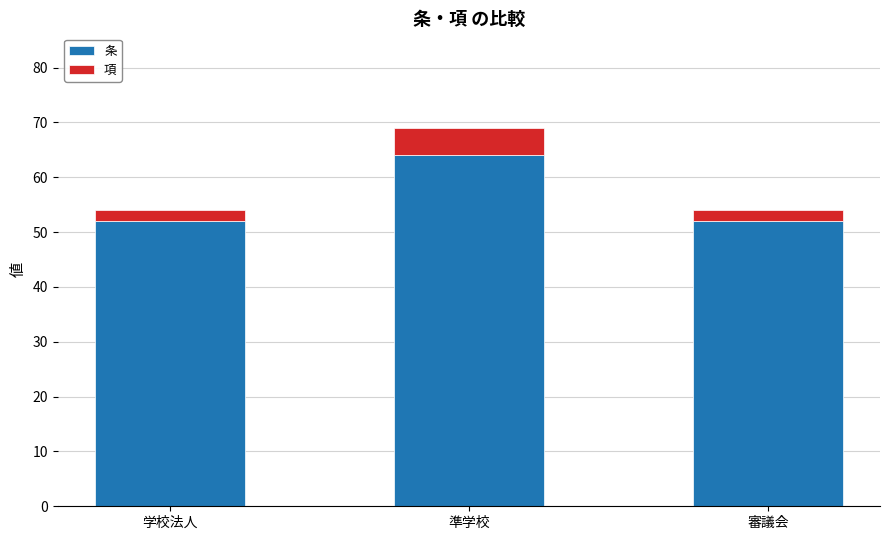

What is the approximate value of 条 at 準学校, to the nearest 10?

60